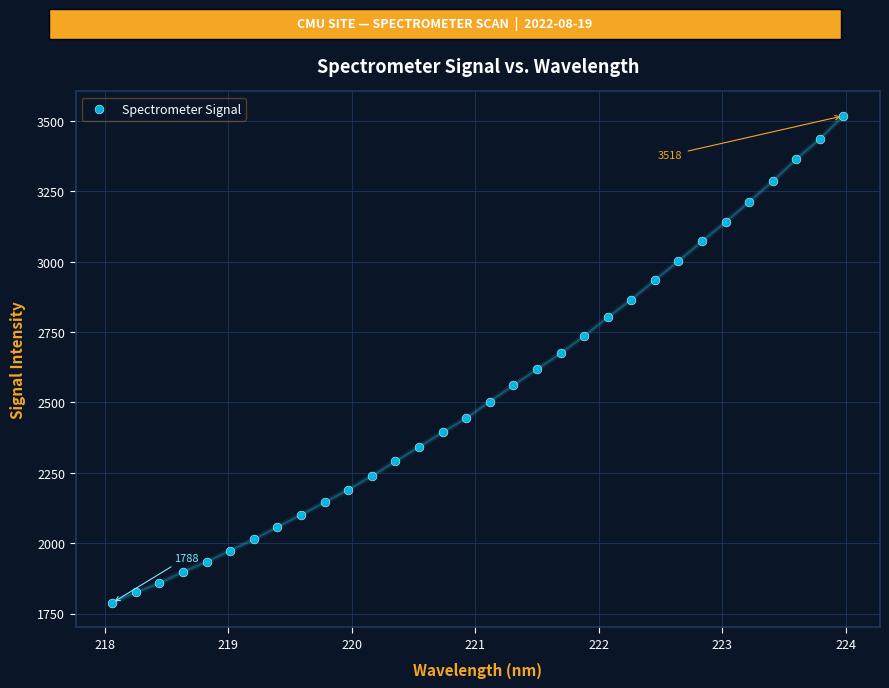

What is the range of Y values (max minus min)?

1730.3